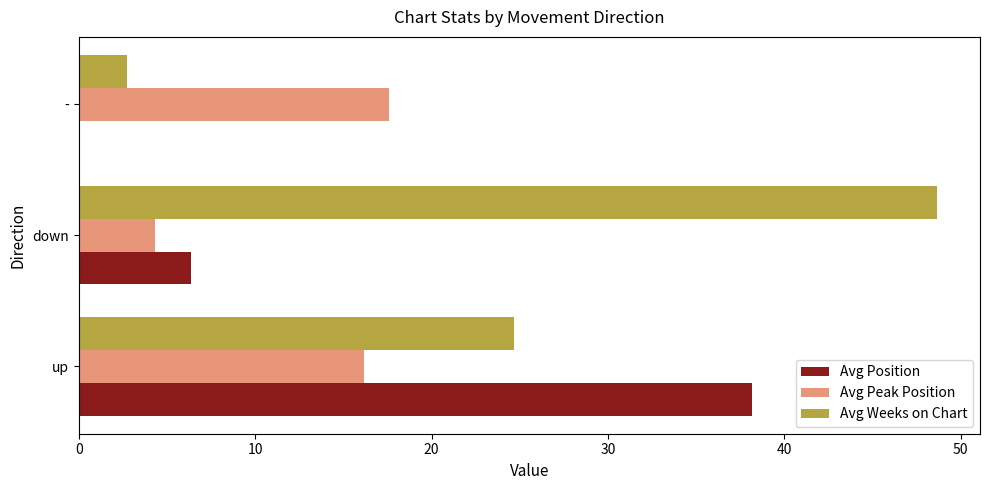

Between down and -, which series saw the biggest shift?

Avg Weeks on Chart